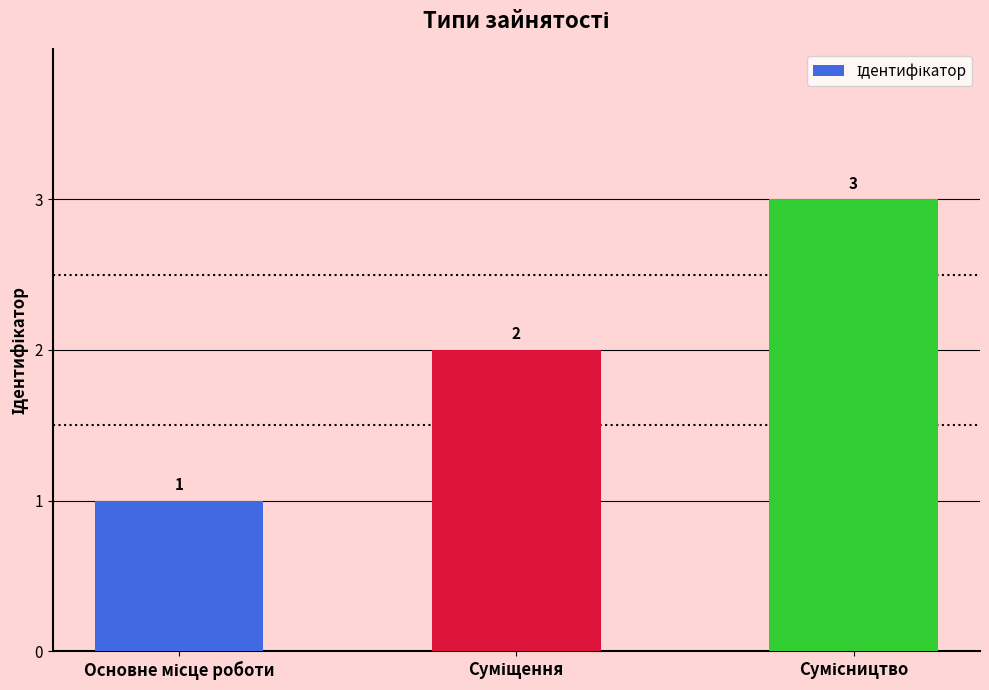

What is the value of the 1st bar from the left?

1